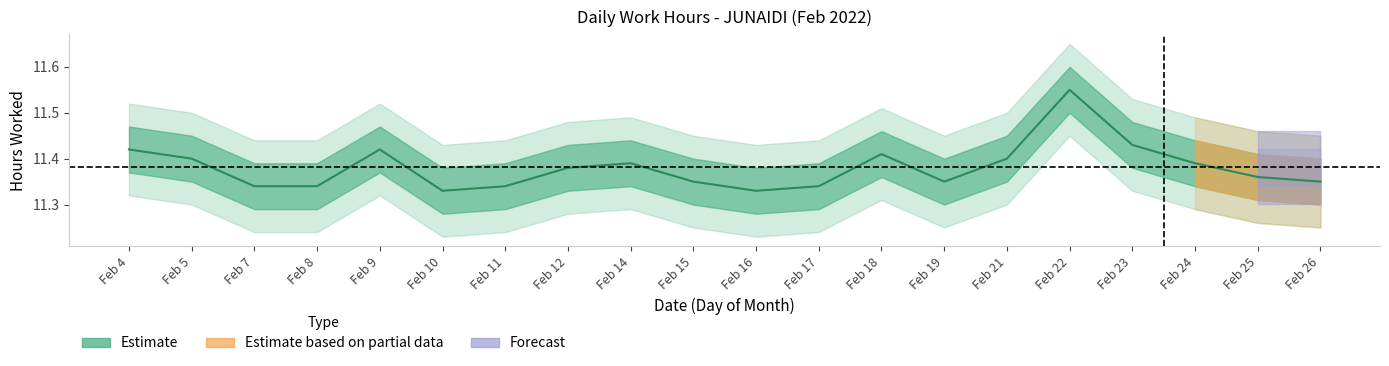

Which has a higher value, Feb 15 or Feb 14?

Feb 14